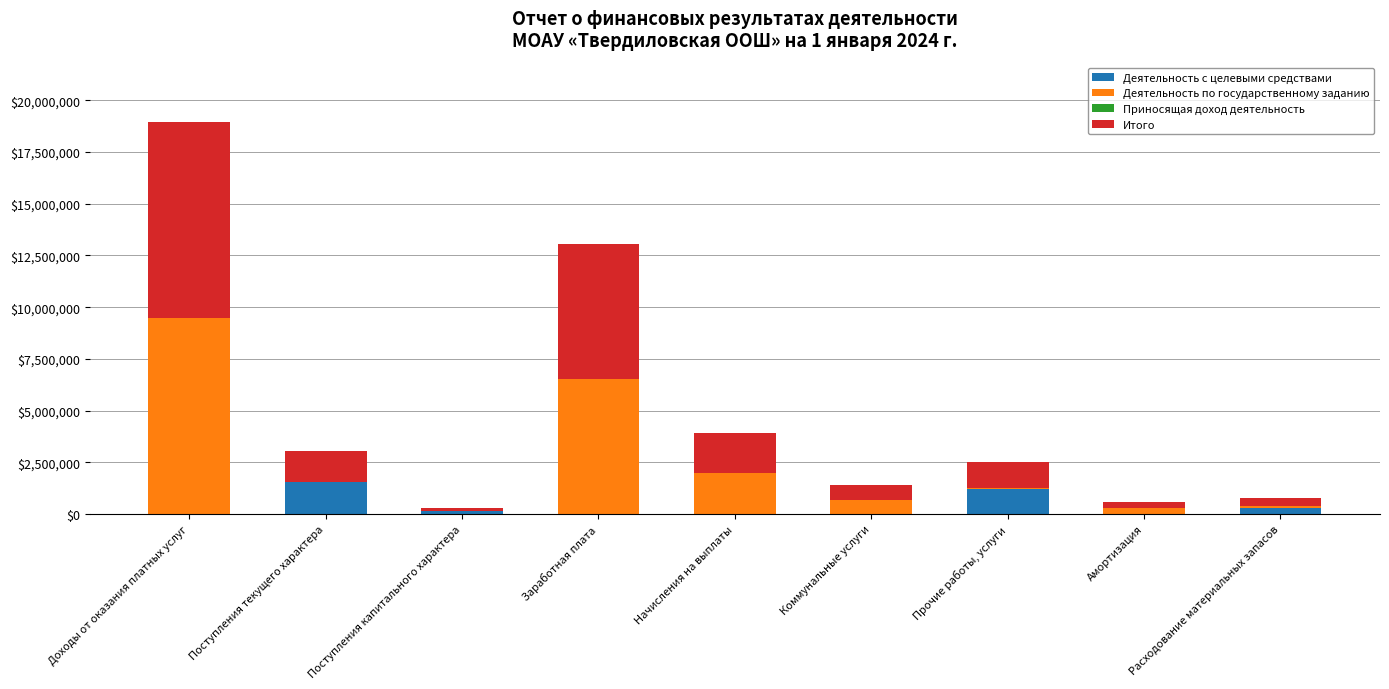

How many series are shown in this chart?

3